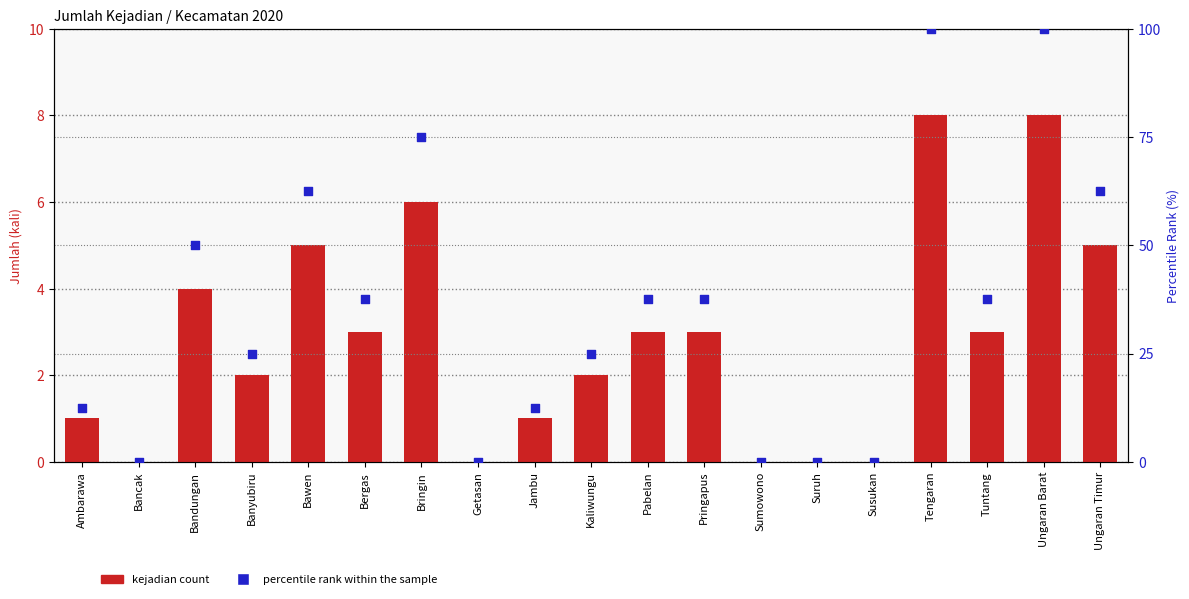

What is the total value across all series at Ungaran Barat?

108.0